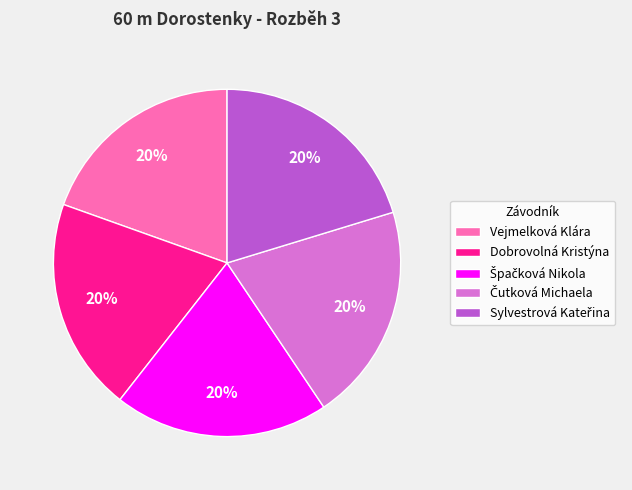

True or false: Vejmelková Klára accounts for 20% of the total.

True